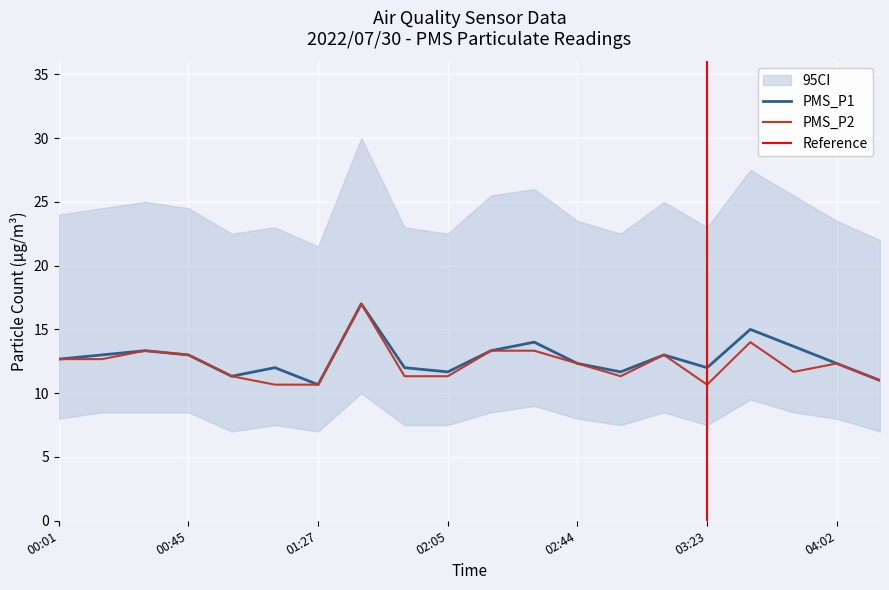

Which series has the largest range (max minus min)?

PMS_P1